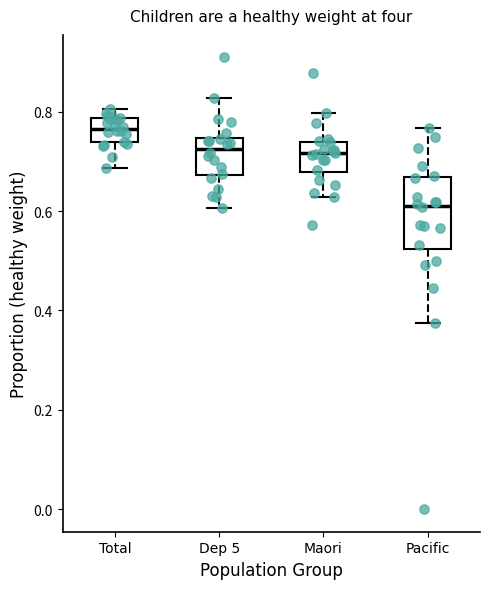

Which box is the tallest, from its lower edge to its upper edge?

Pacific